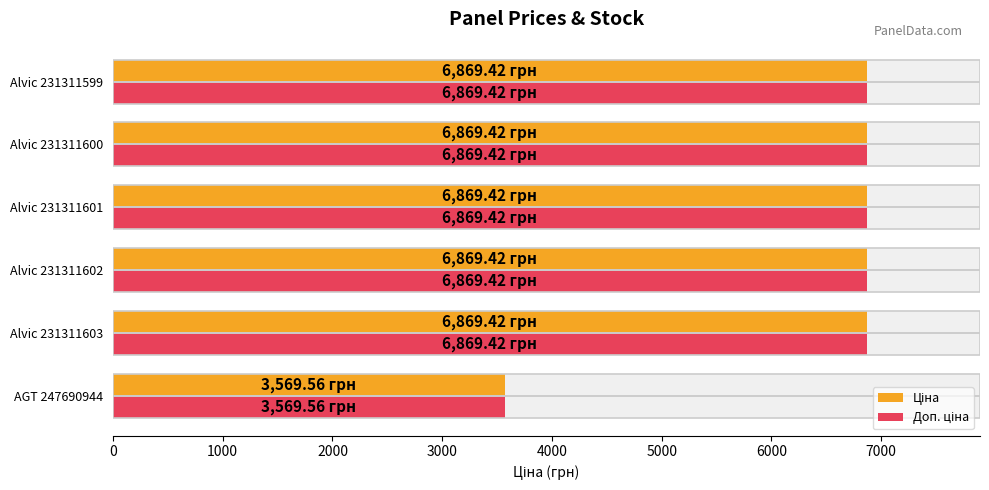

How many categories are shown in the chart?

6